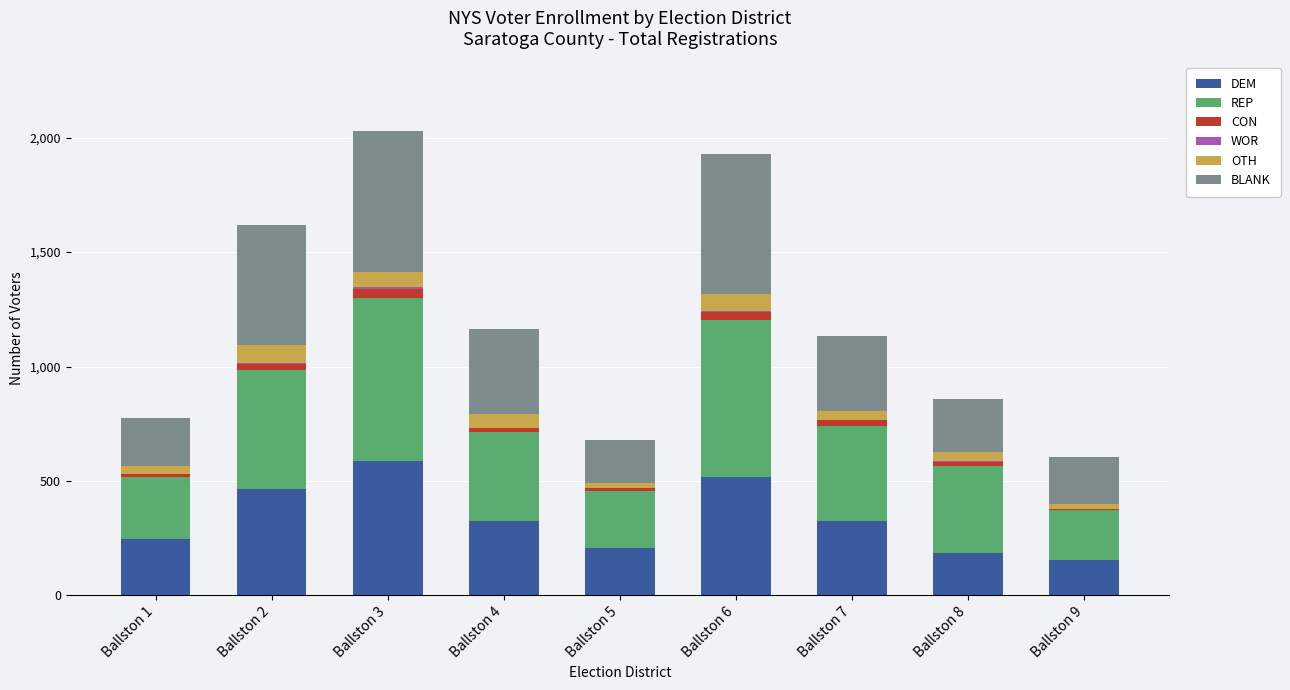

Count the number of categories in the chart.

9